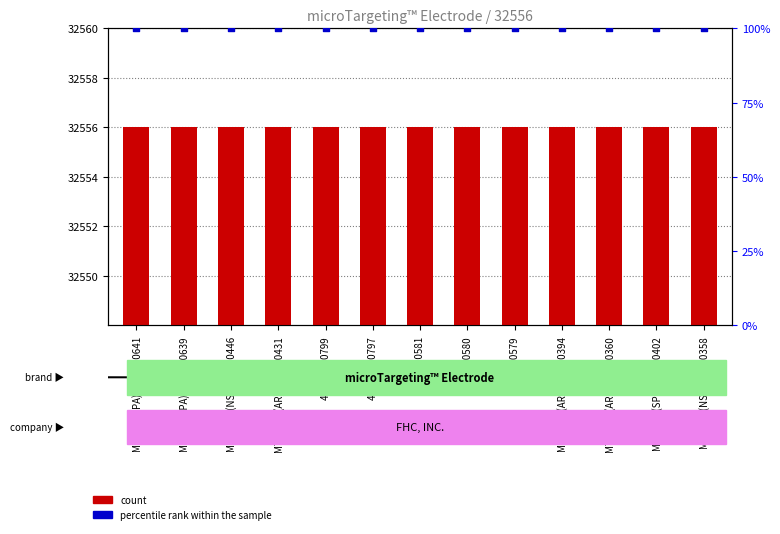

Is the value of count at 5730R-00579 greater than the value of percentile rank within the sample at MTDWZN(NS)(SL2)-00446?

Yes